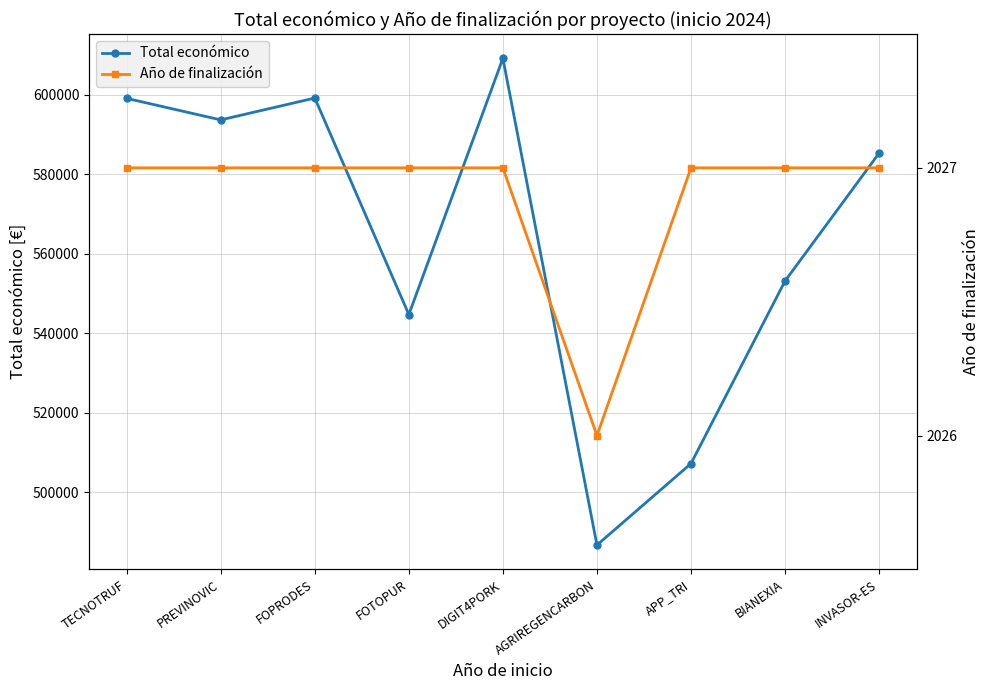

List the series in order of their overall mean, highest first.

Total económico, Año de finalización